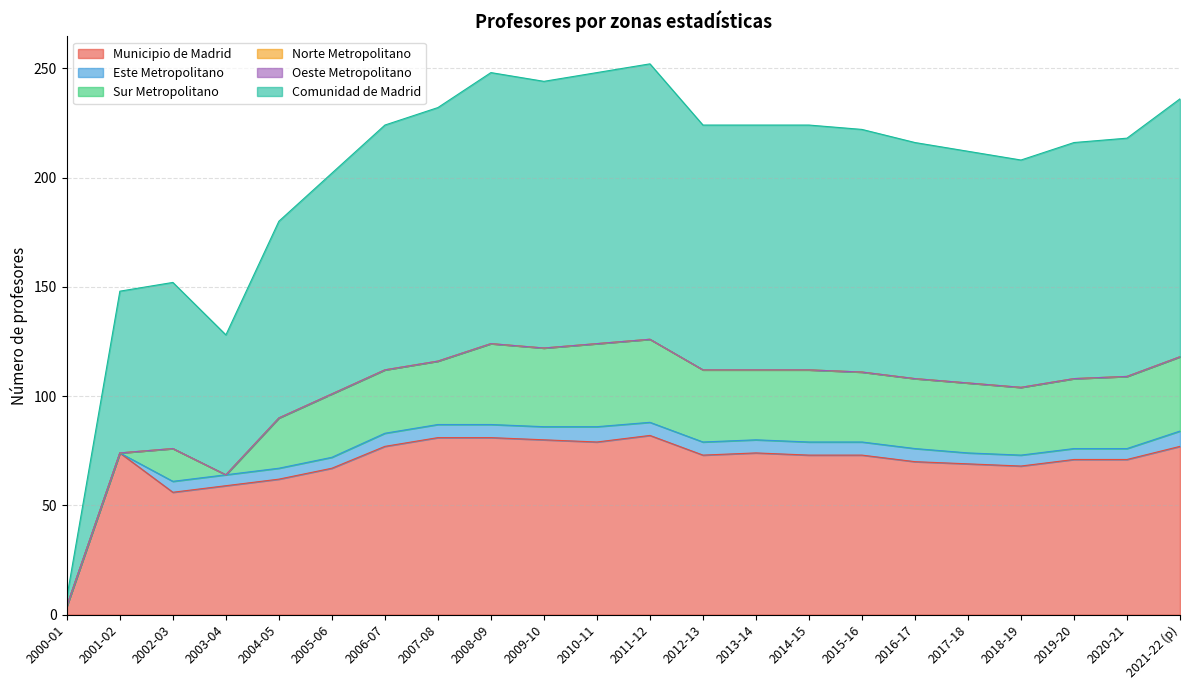

At 2012-13, list the series in order from largest to smallest.

Comunidad de Madrid, Municipio de Madrid, Sur Metropolitano, Este Metropolitano, Norte Metropolitano, Oeste Metropolitano